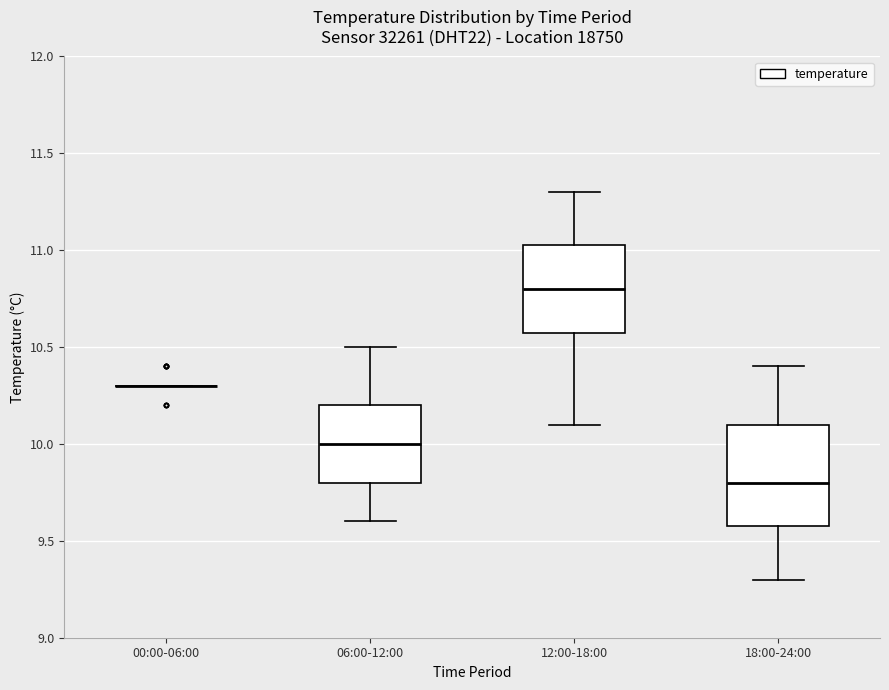

Reading left to right, read every box against the y-axis: the position of its median line, the range the box covers, and the ends of its whiskers. The values are not printed on the chart, so give them approximately, as read against the axis.

00:00-06:00: box collapsed to a line at 10.30, whiskers 10.30 to 10.30
06:00-12:00: median 10.00, box 9.80 to 10.20, whiskers 9.60 to 10.50
12:00-18:00: median 10.80, box 10.60 to 11.05, whiskers 10.10 to 11.30
18:00-24:00: median 9.80, box 9.60 to 10.10, whiskers 9.30 to 10.40